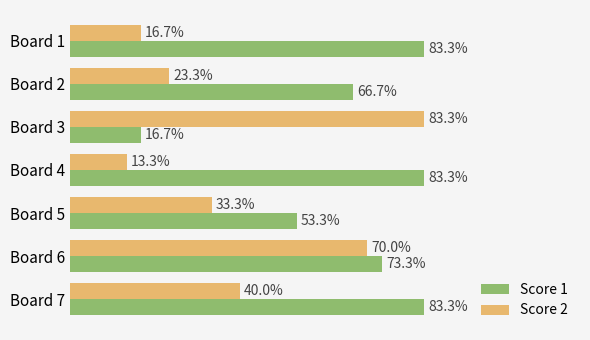

What are all the series names shown in the legend?

Score 1, Score 2